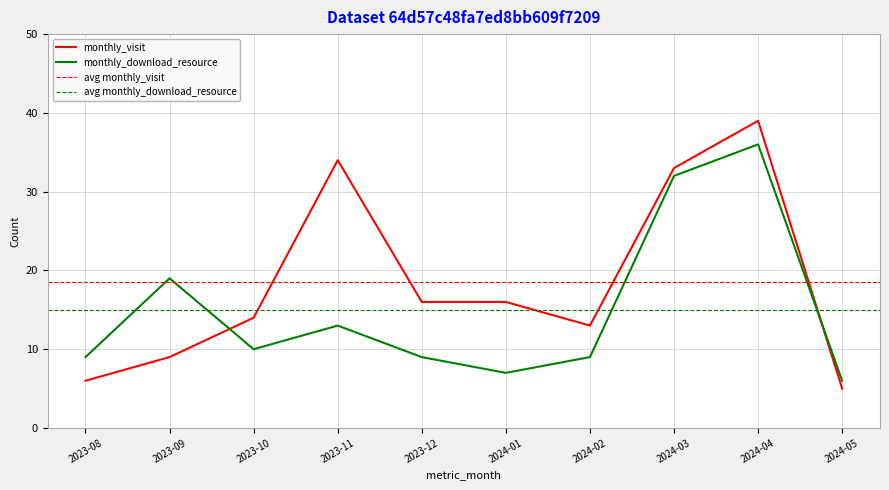

What is the total value across all series at 2023-09?

28